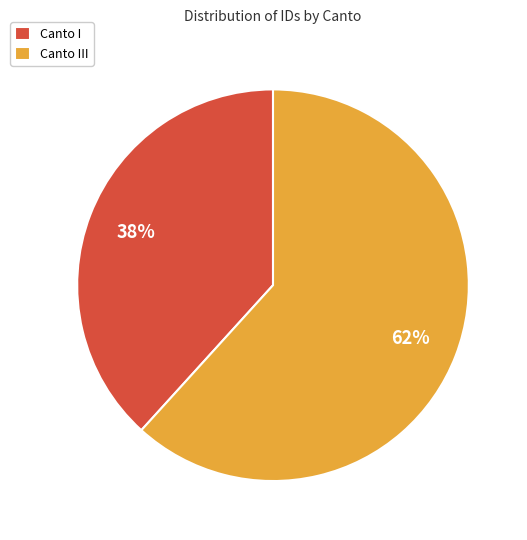

Approximately how many times larger is the value at Canto I compared to Canto III?

0.6